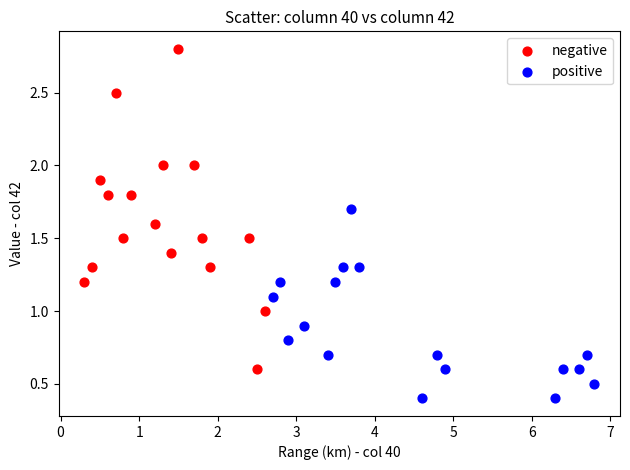

What are all the series names shown in the legend?

negative, positive